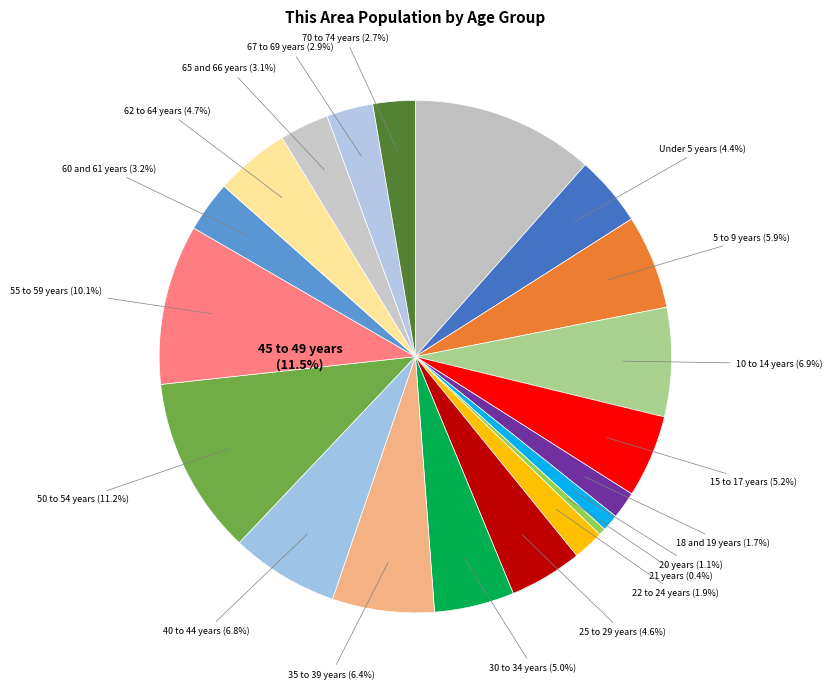

To the nearest percent, what is the difference between the largest and smallest slice percentages?

11%